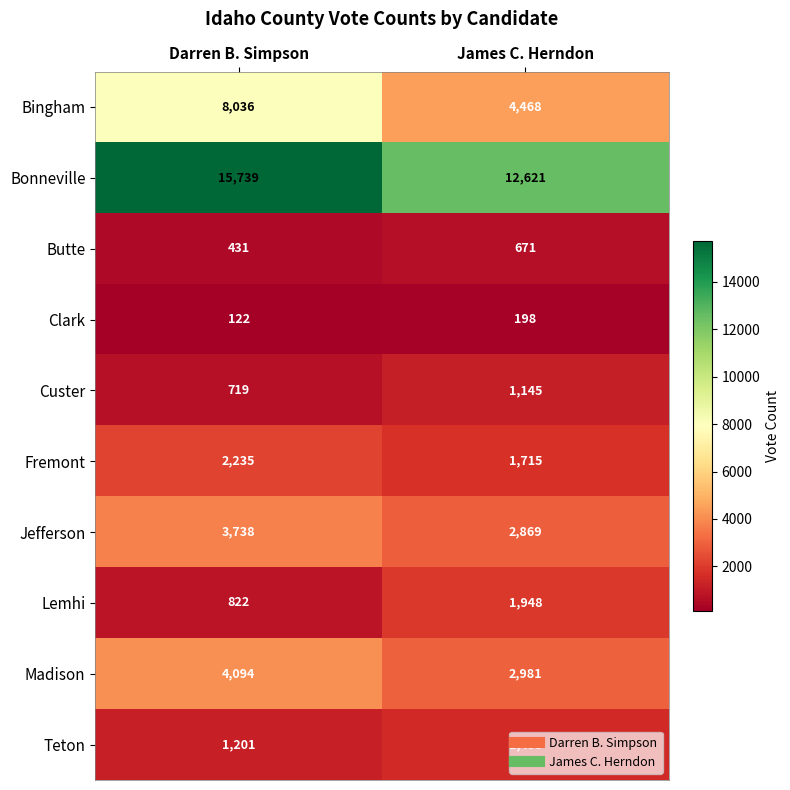

Which series changed the most between Darren B. Simpson and James C. Herndon?

Bingham